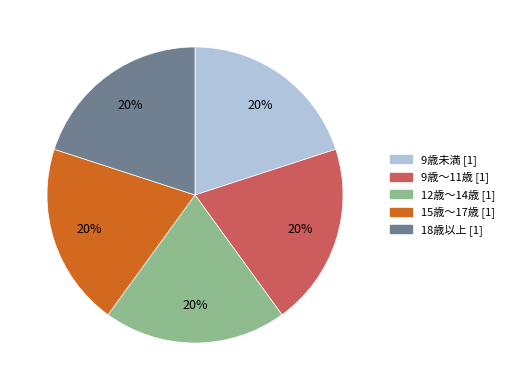

Does 9歳未満 represent more than half of the total?

No